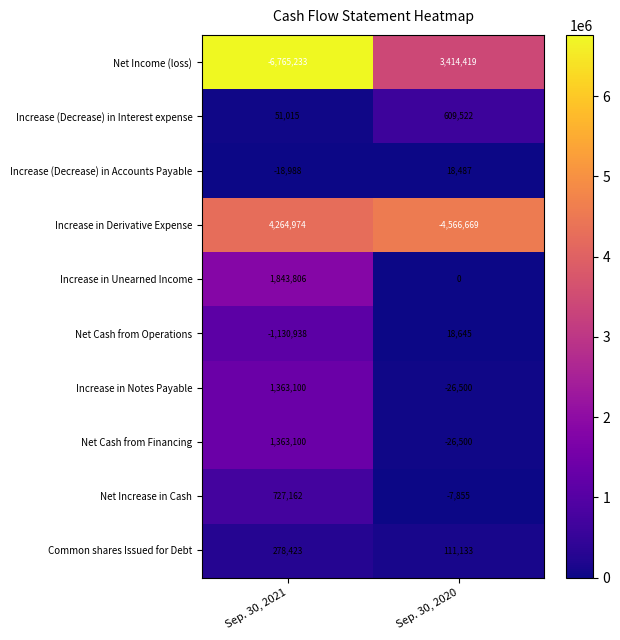

What is the difference between the highest and lowest values at Sep. 30, 2020?

7981088